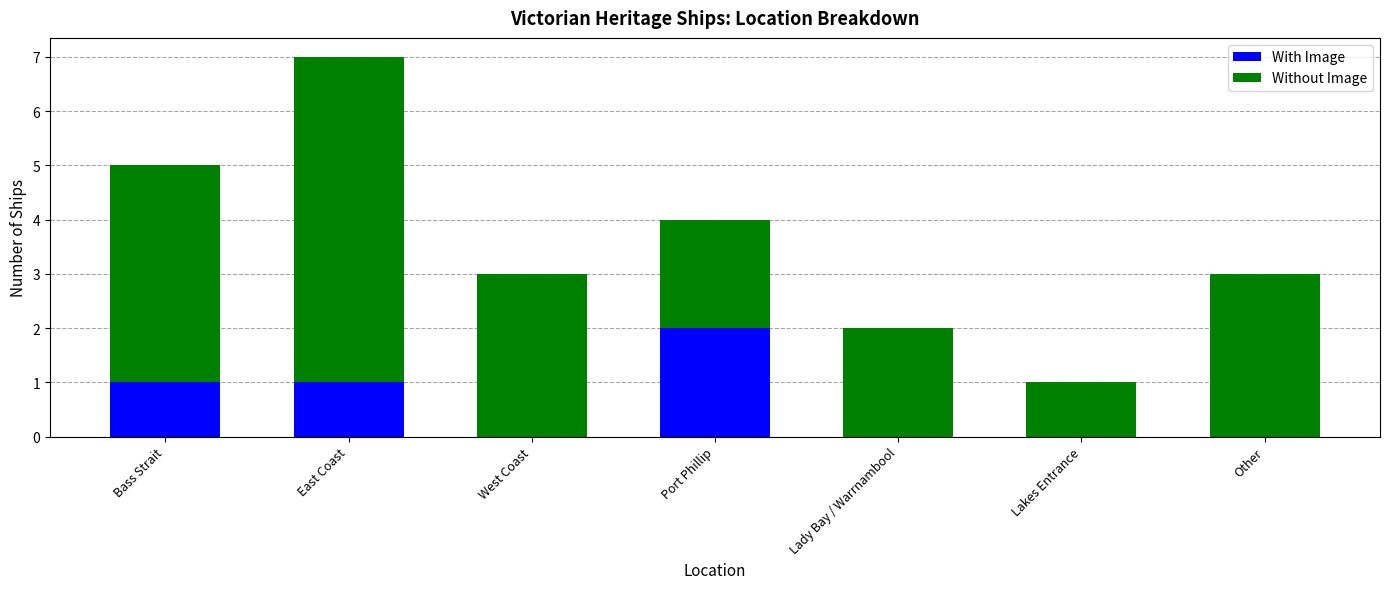

The value of With Image at Lakes Entrance is 0. True or false?

True